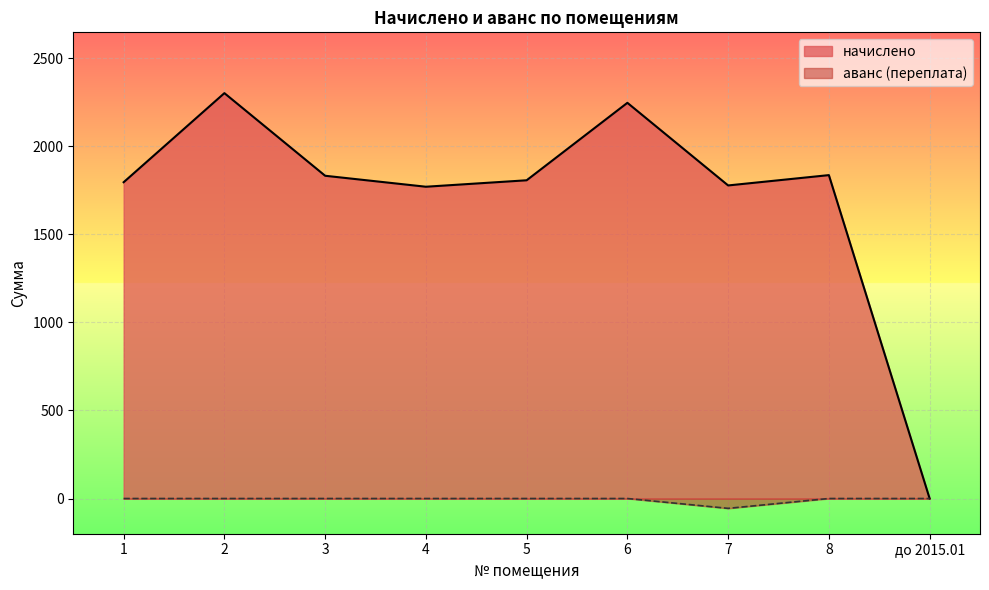

Reading left to right, transcribe all the data shown in this chart.

начислено: 1=1796.3	2=2302.3	3=1833.0	4=1770.7	5=1807.3	6=2247.3	7=1778.0	8=1836.7	до 2015.01=0.0
аванс (переплата): 1=0.0	2=0.0	3=0.0	4=0.0	5=0.0	6=0.0	7=-56.0	8=0.0	до 2015.01=0.0